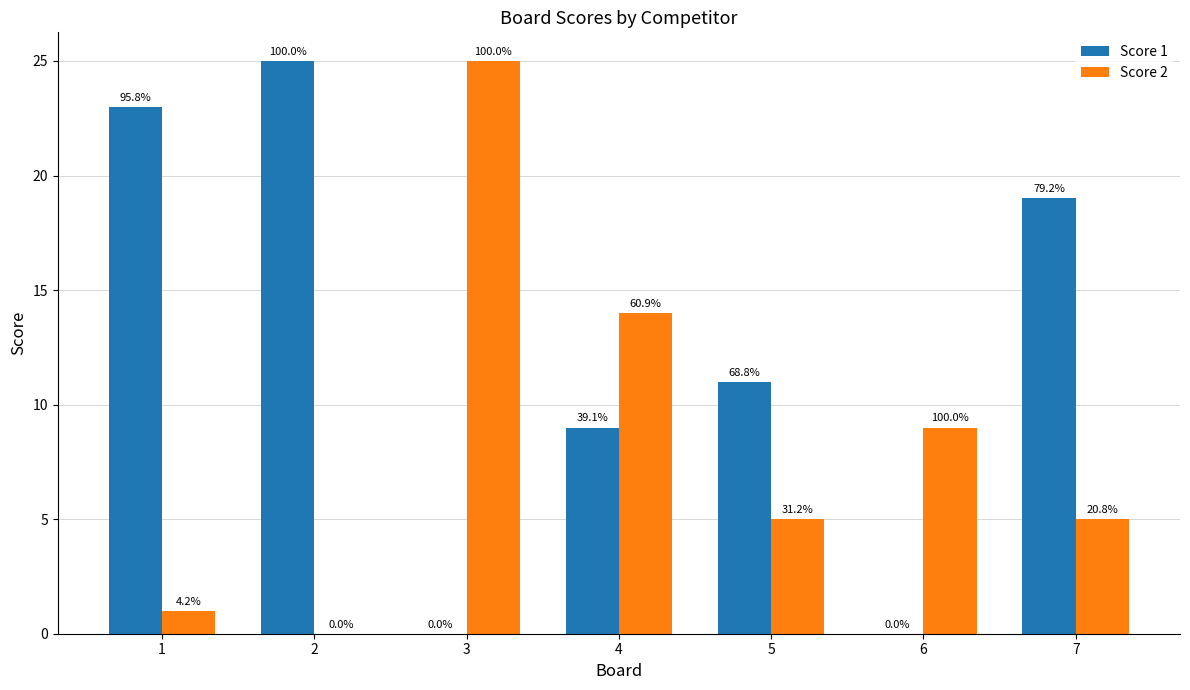

Are the bars horizontal?

No